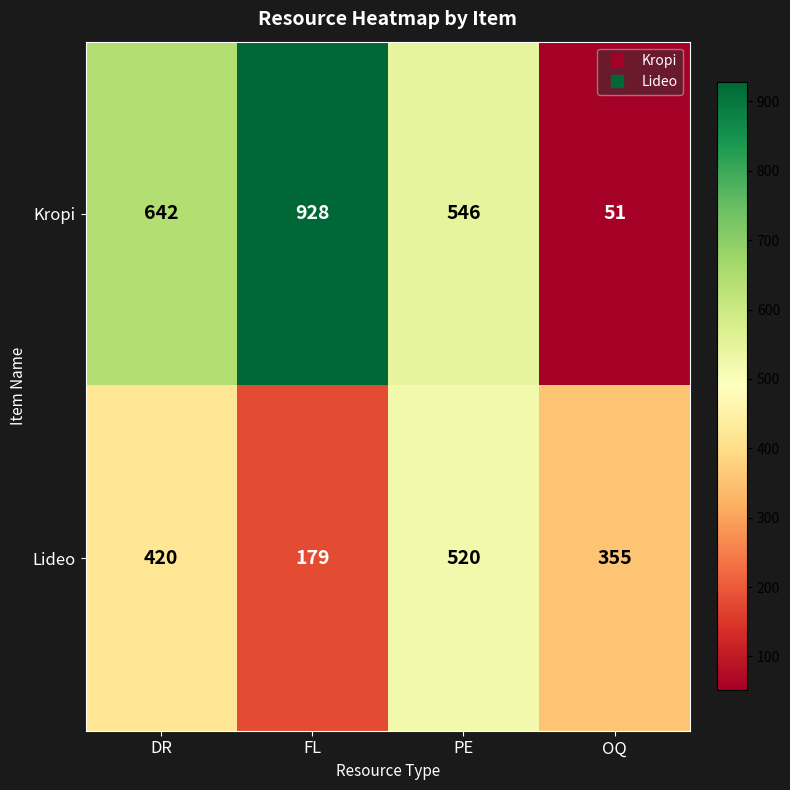

What is the spread (max minus min) of values at PE?

26